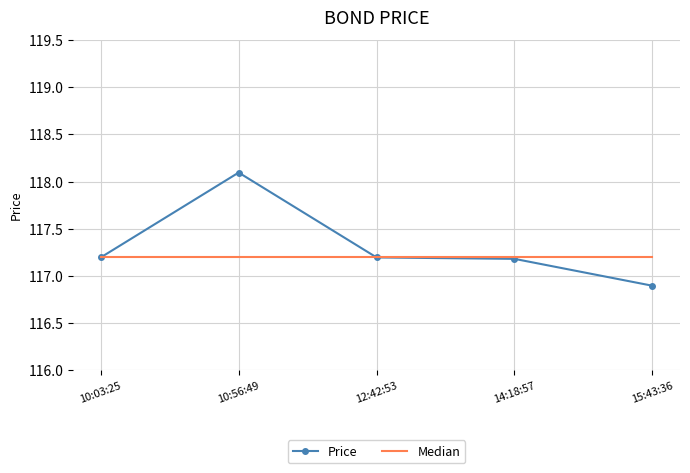

Where does the Price series first go above 117?

10:03:25